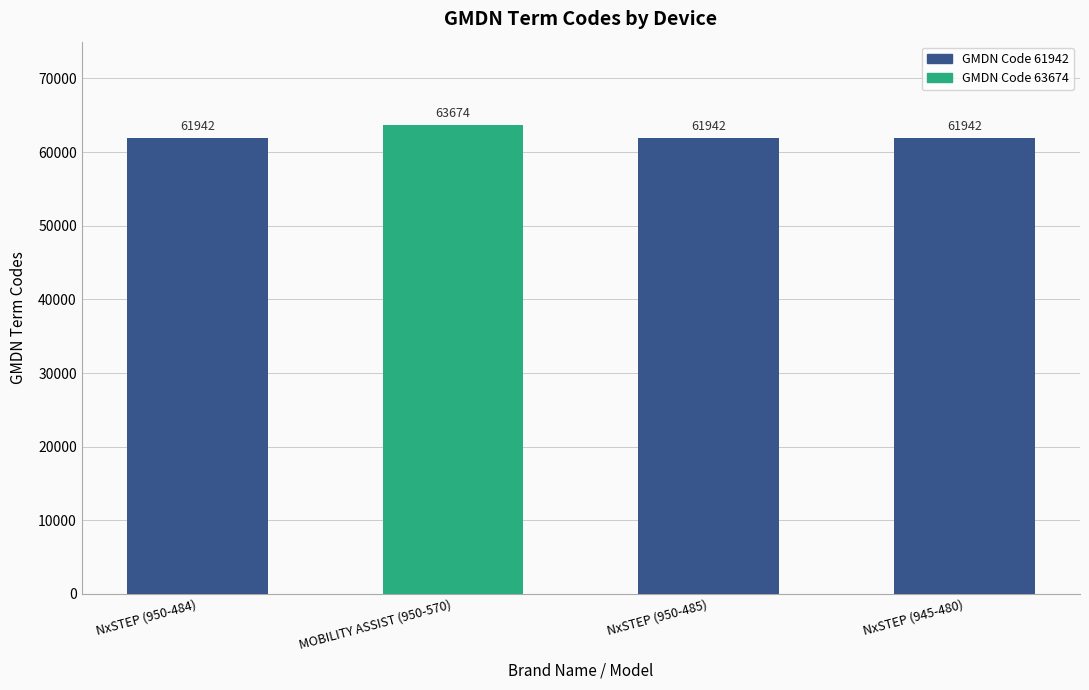

Which label corresponds to the largest value in the chart?

MOBILITY ASSIST (950-570)